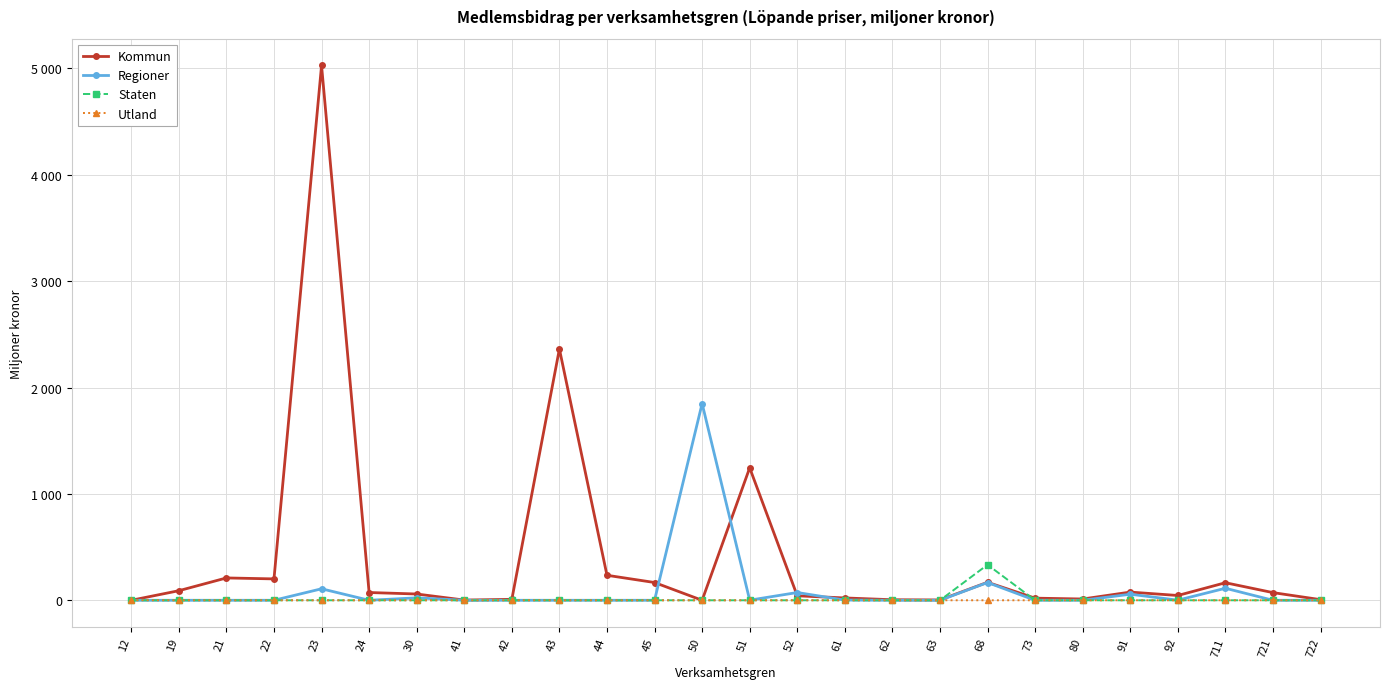

Is it true that Kommun equals 77 at 91?

True